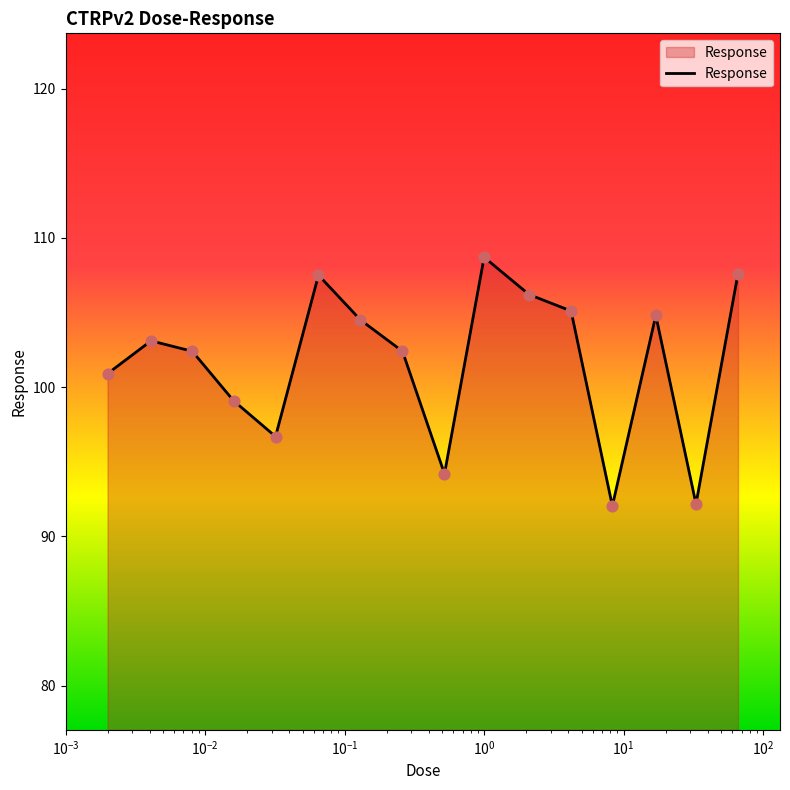

What is the greatest value displayed?

108.7